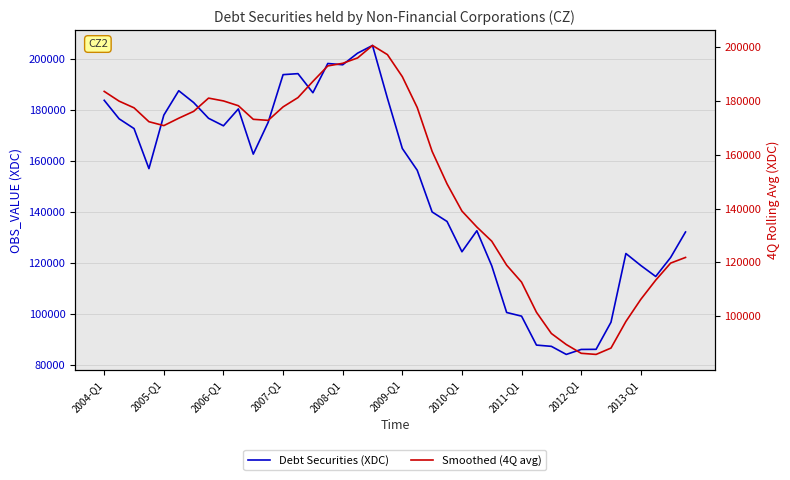

Rank the series at 10 from lowest to highest value.

Debt Securities (XDC), Smoothed (4Q avg)